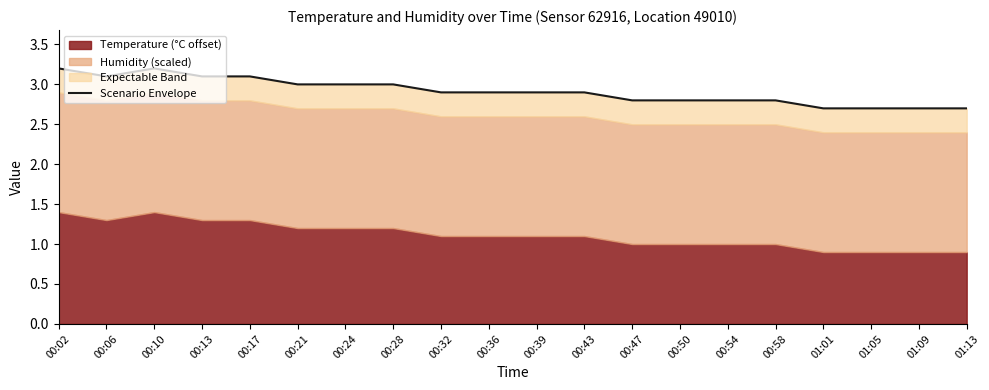

At which category does the chart reach its peak across all series?

00:02